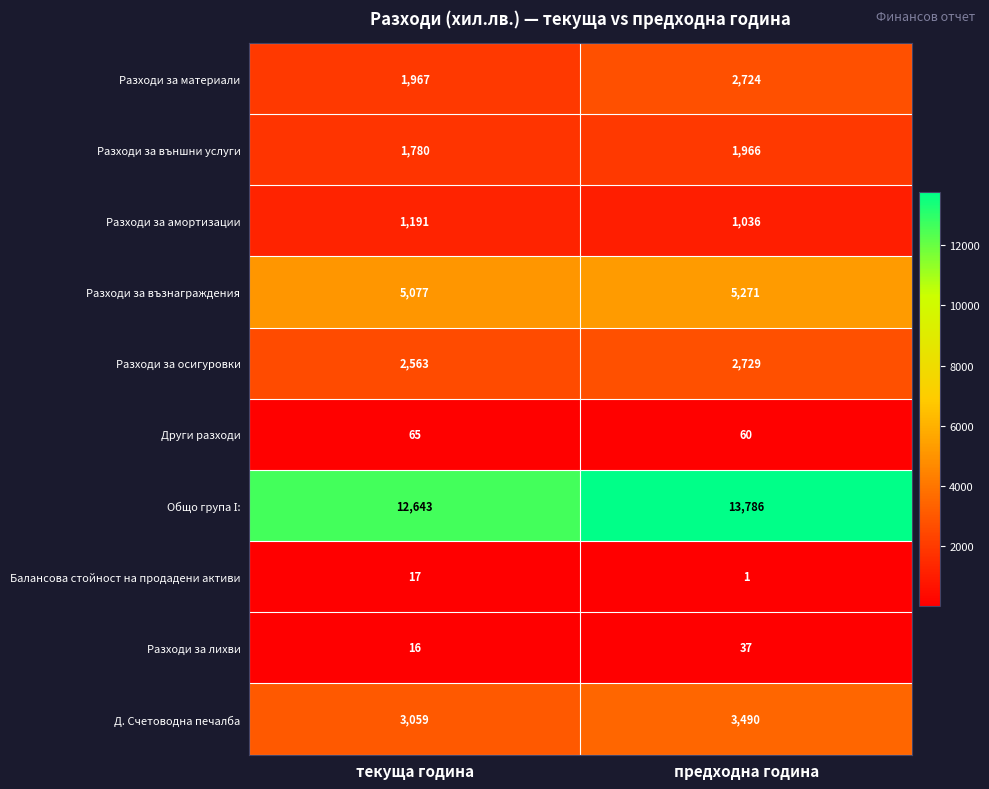

Rank the categories by Разходи за външни услуги value from lowest to highest.

текуща година, предходна година